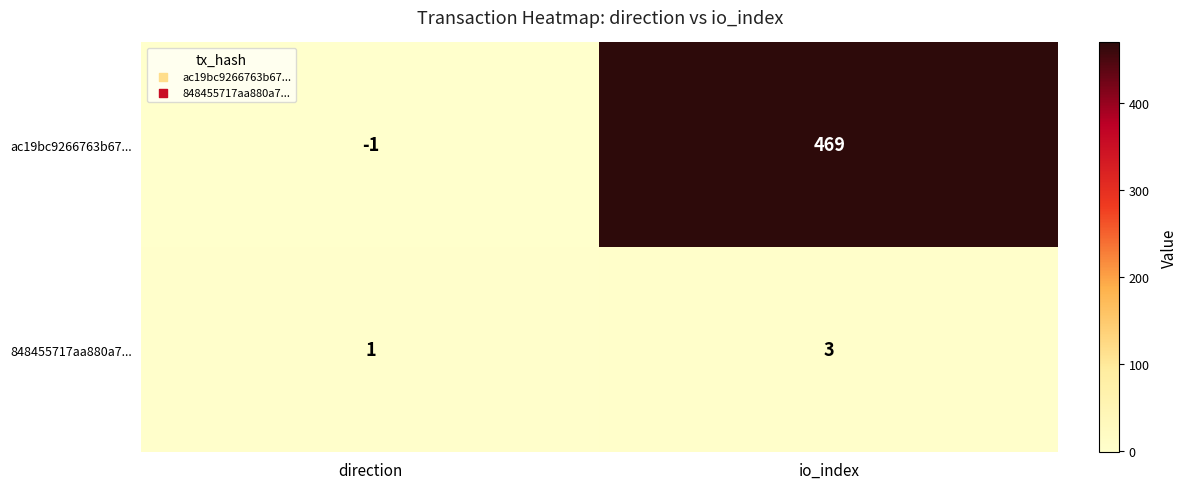

Rank the series at io_index from lowest to highest value.

848455717aa880a7..., ac19bc9266763b67...